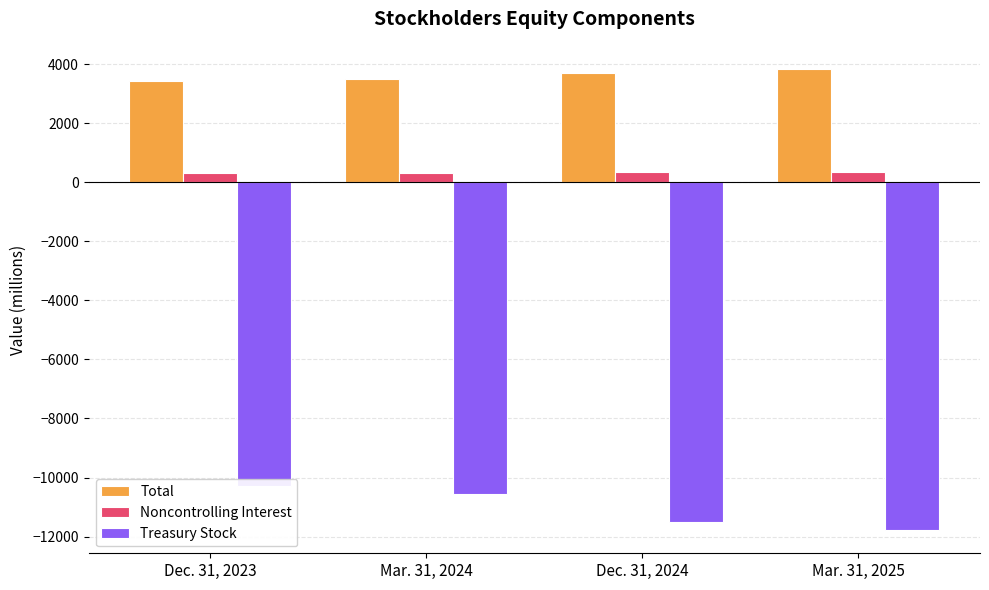

Read the Total value at Mar. 31, 2025.

3847